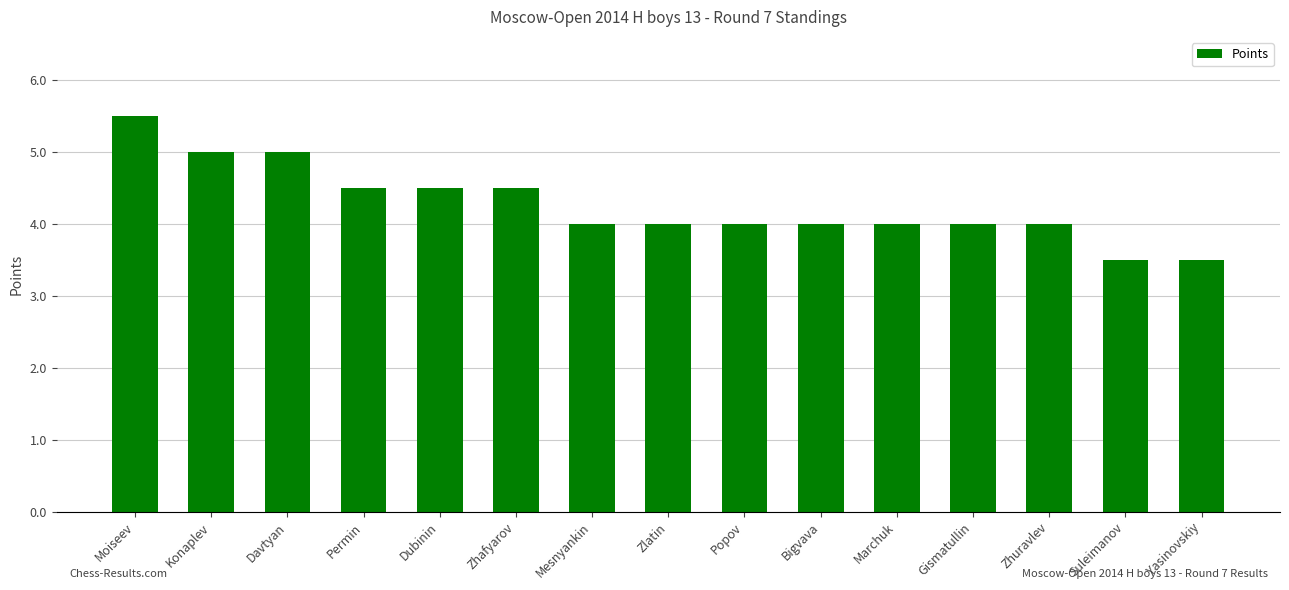

Approximately how many times larger is the value at Permin compared to Davtyan?

0.9